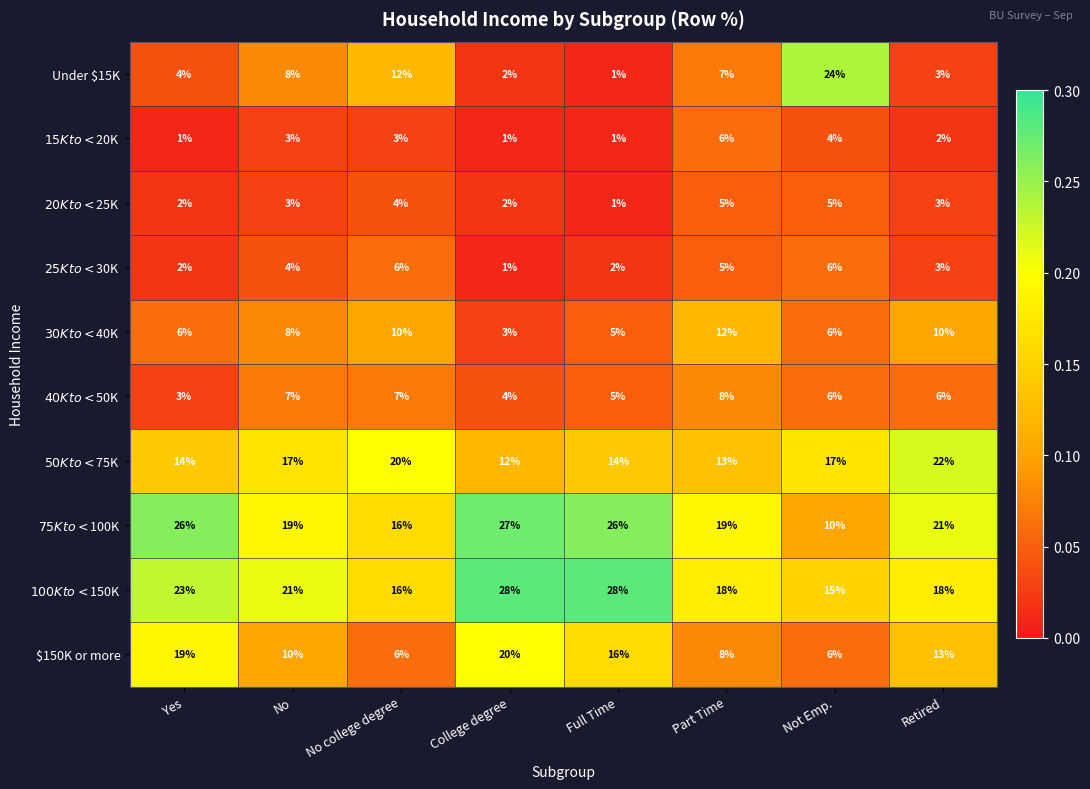

What is the difference between the highest and lowest values at Part Time?

14